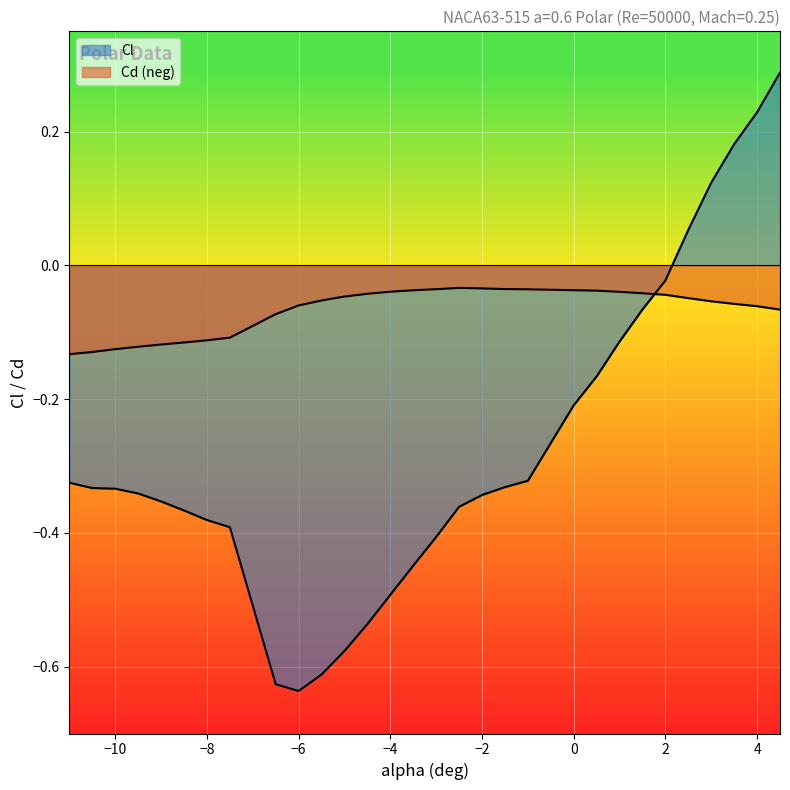

What value does the Cd series have at -9.5?

-0.1